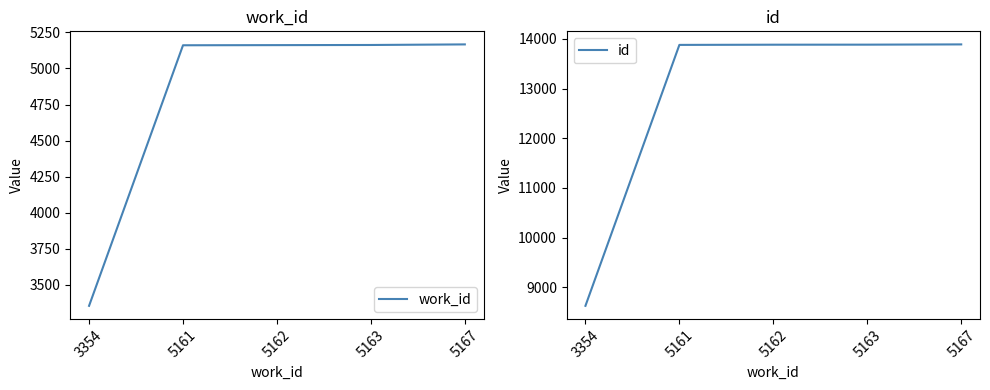

Which has a higher value, 5163 or 5162?

5163